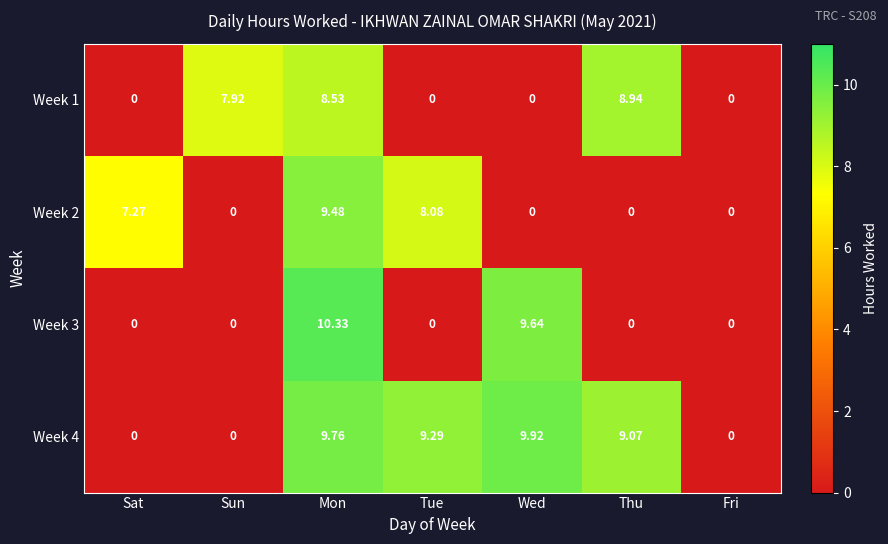

At which category is the sum across all series the highest?

Mon